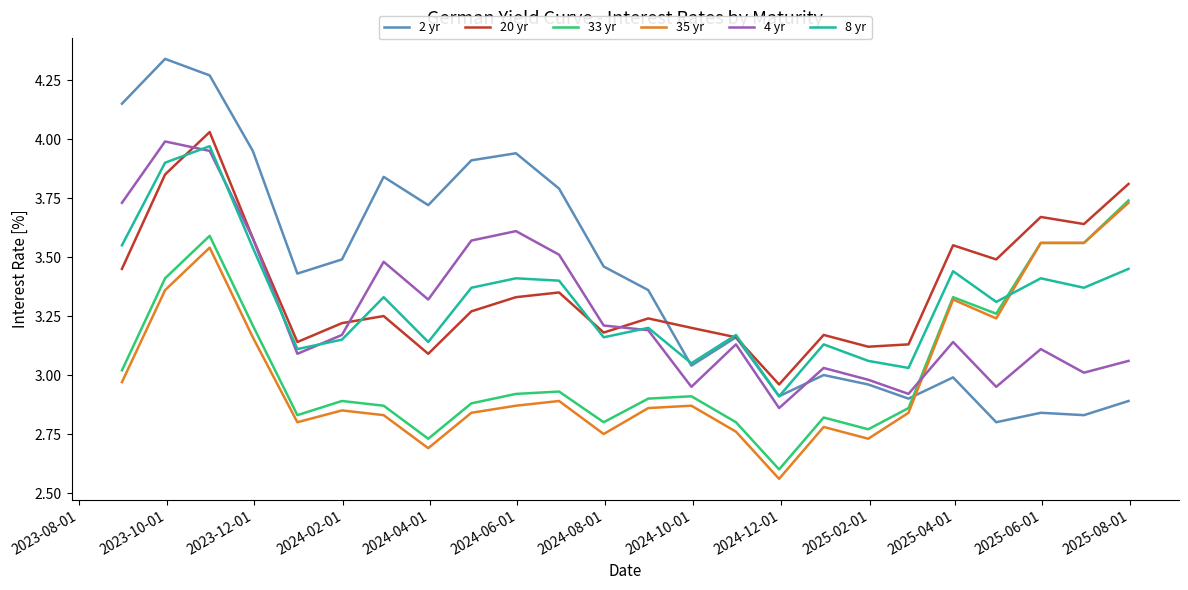

What are all the series names shown in the legend?

2 yr, 20 yr, 33 yr, 35 yr, 4 yr, 8 yr